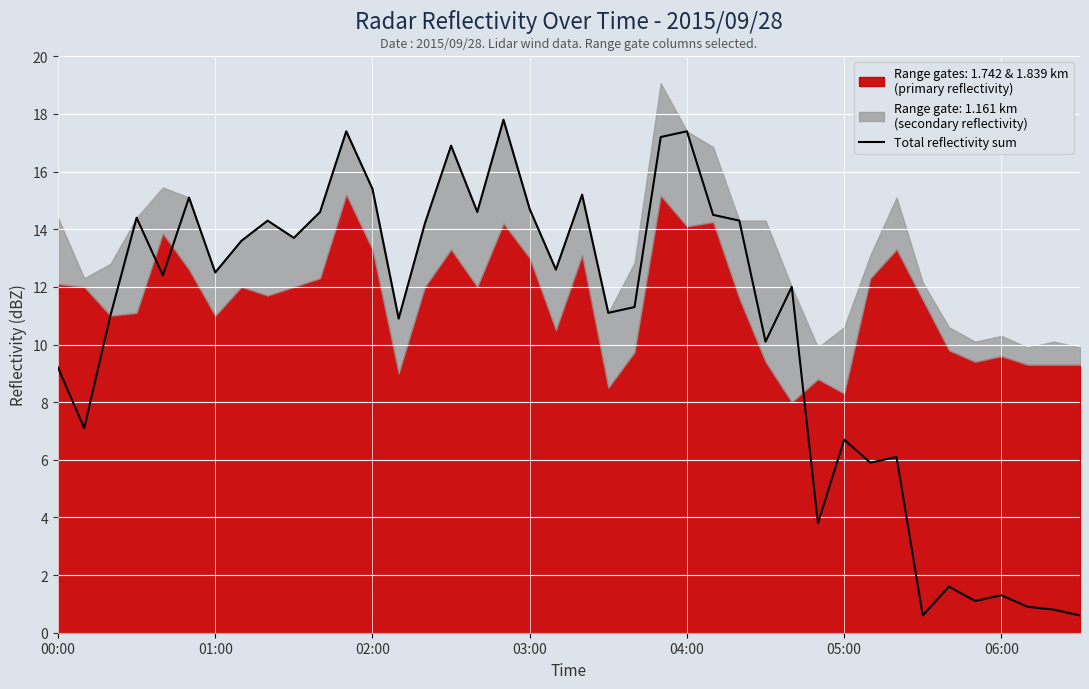

Is it true that the value at 27 is 10.1?

True